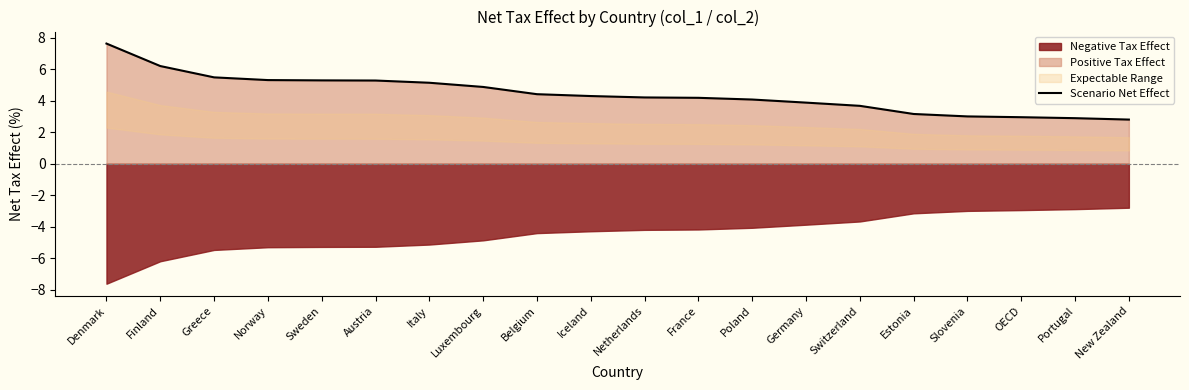

What is the difference between the second highest and minimum values?

3.4